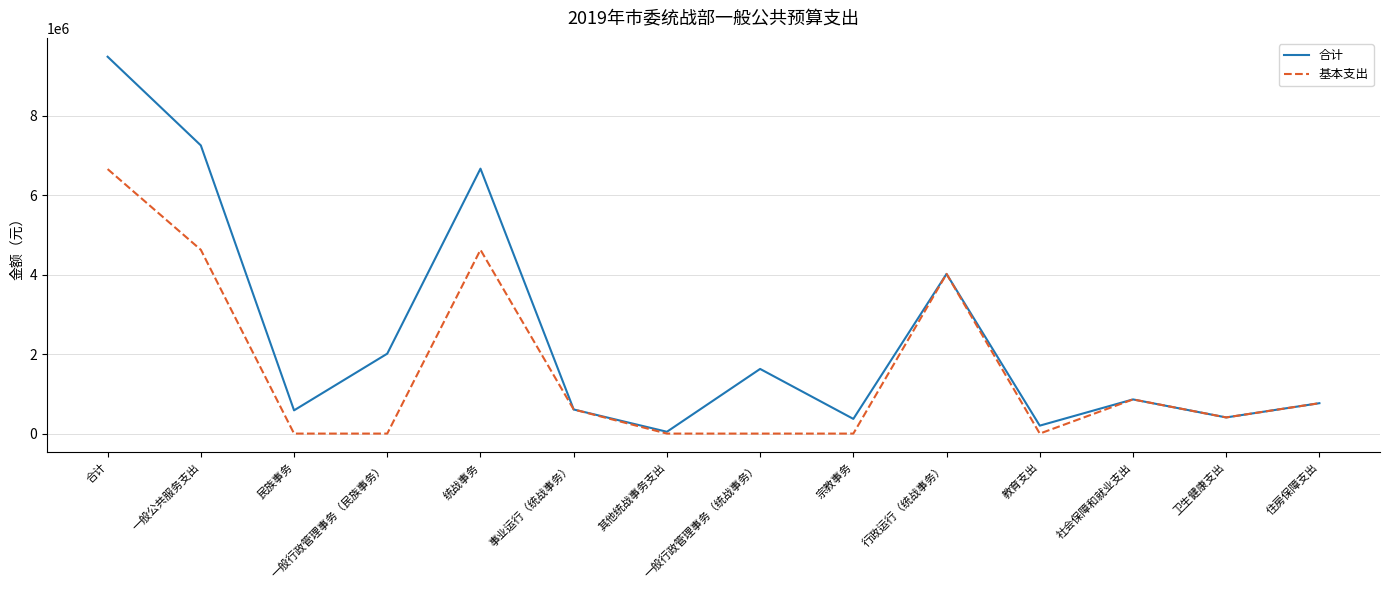

Which category has the highest value in the 合计 series?

合计